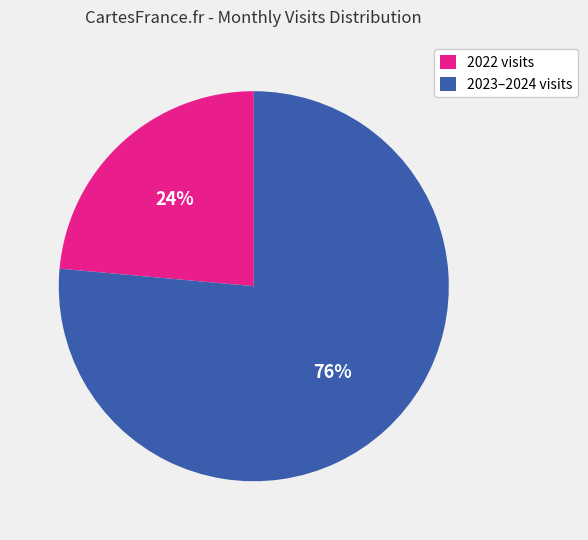

What is the smallest slice in the pie chart?

2022 visits